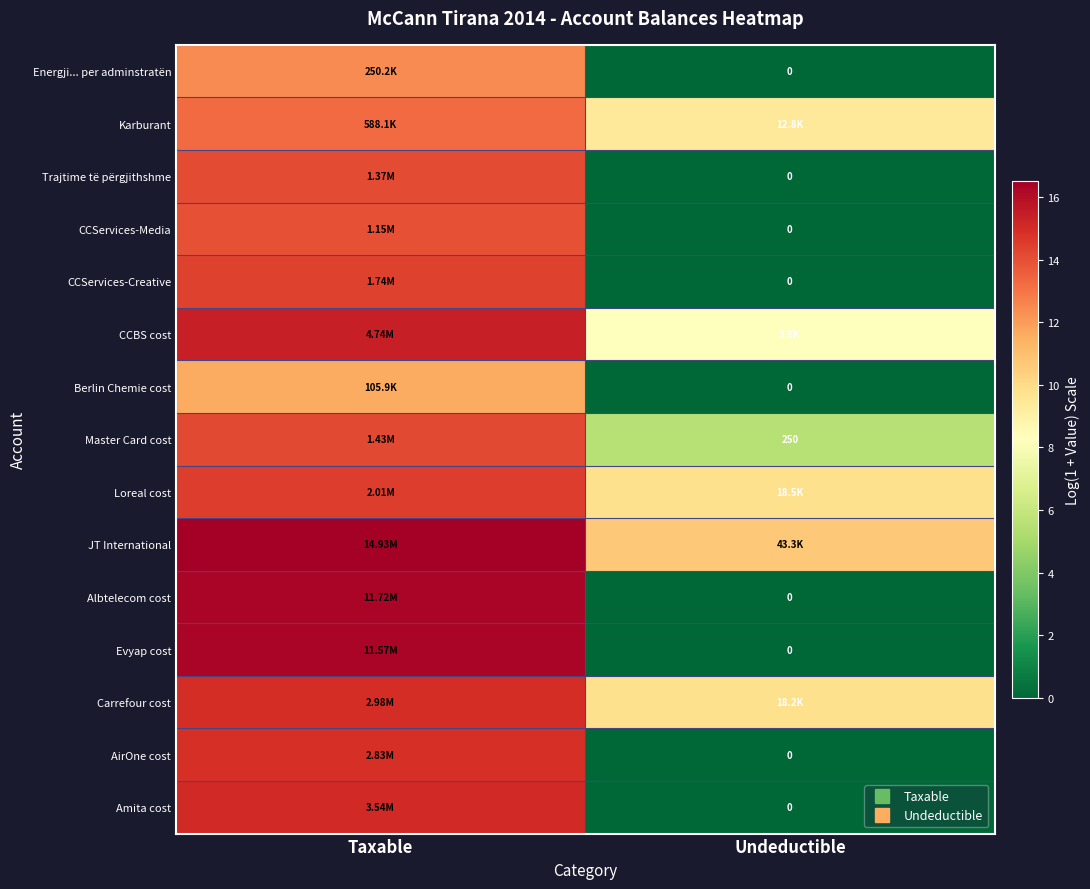

Rank the categories by Karburant value from highest to lowest.

Taxable, Undeductible